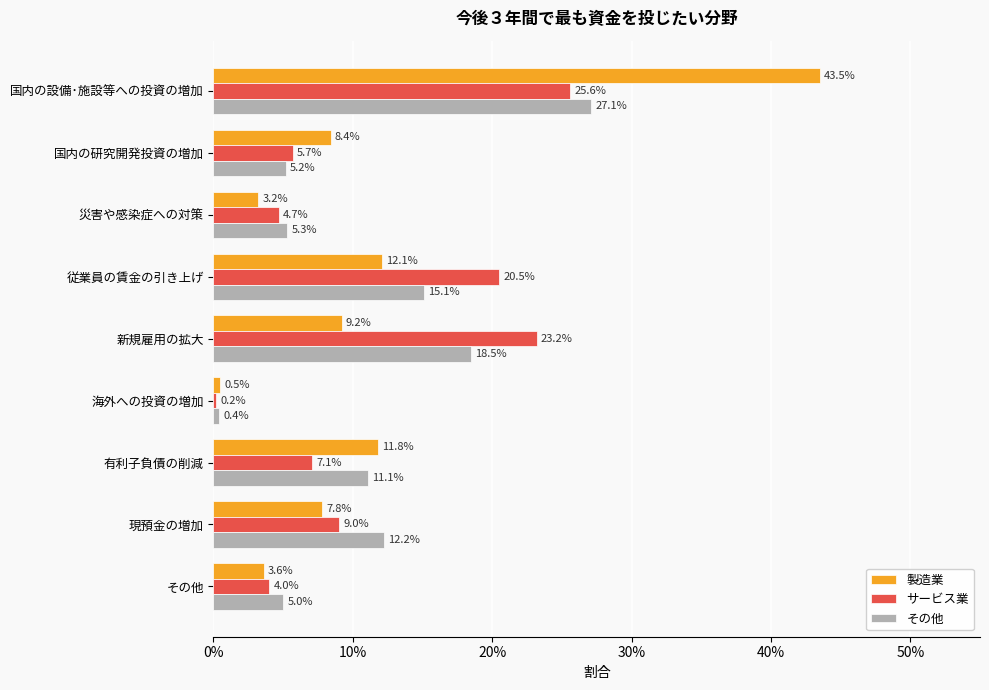

What position from the right is 現預金の増加?

2